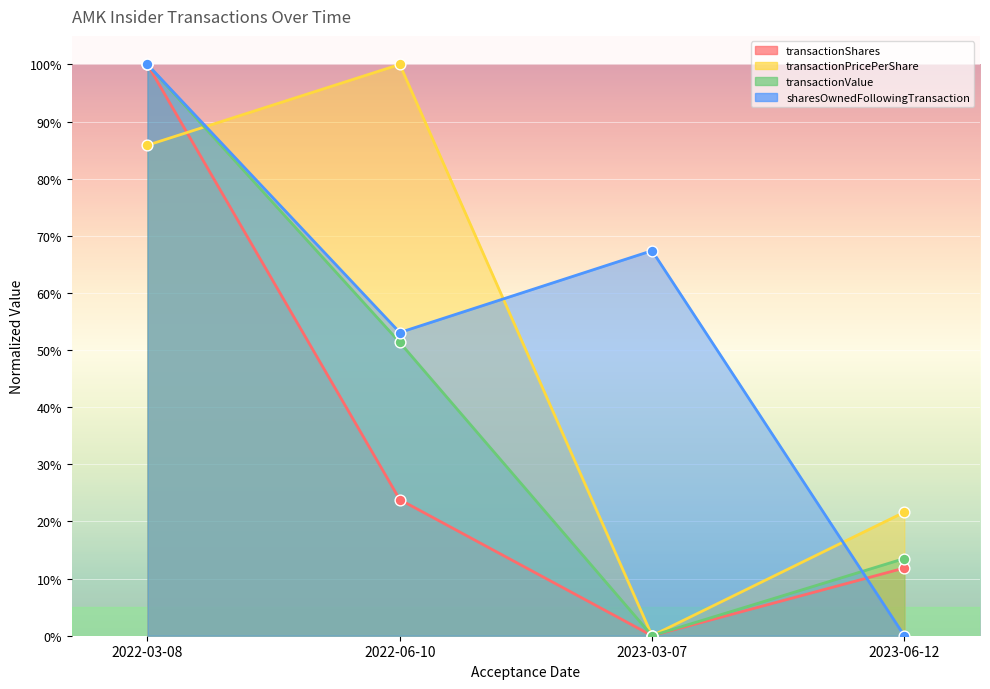

At which category is the sum across all series the highest?

2022-03-08